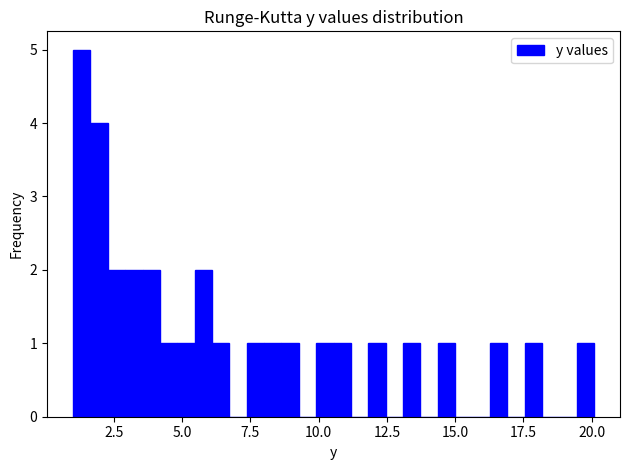

Around what value on the x-axis is the tallest bar? Give the approximate position of its centre, as read against the axis.

1.5